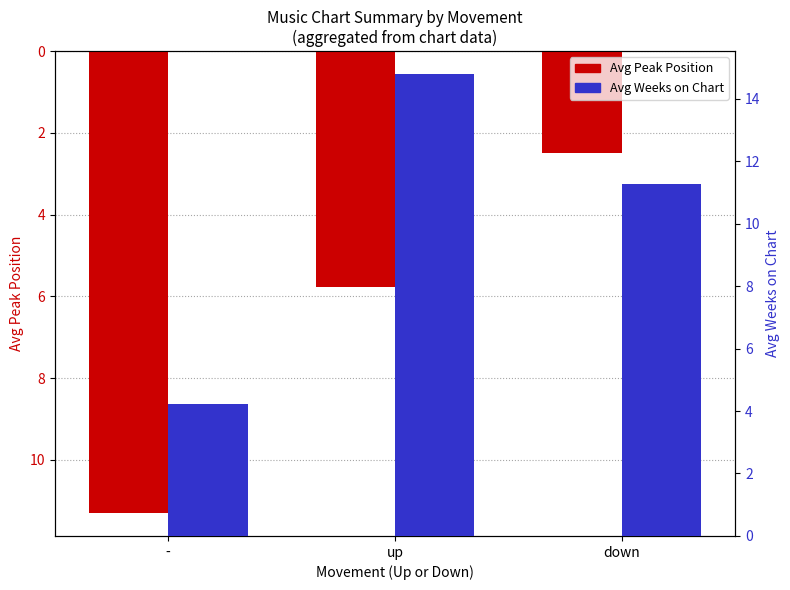

Between up and -, which is larger?

-